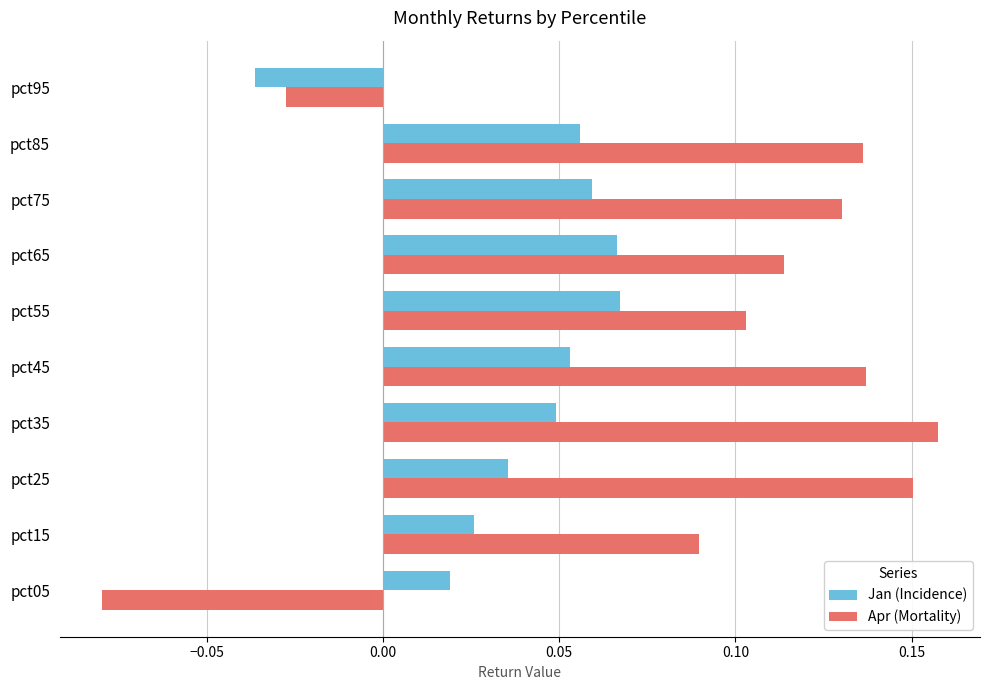

At which label is Jan (Incidence) closest to 0?

pct05